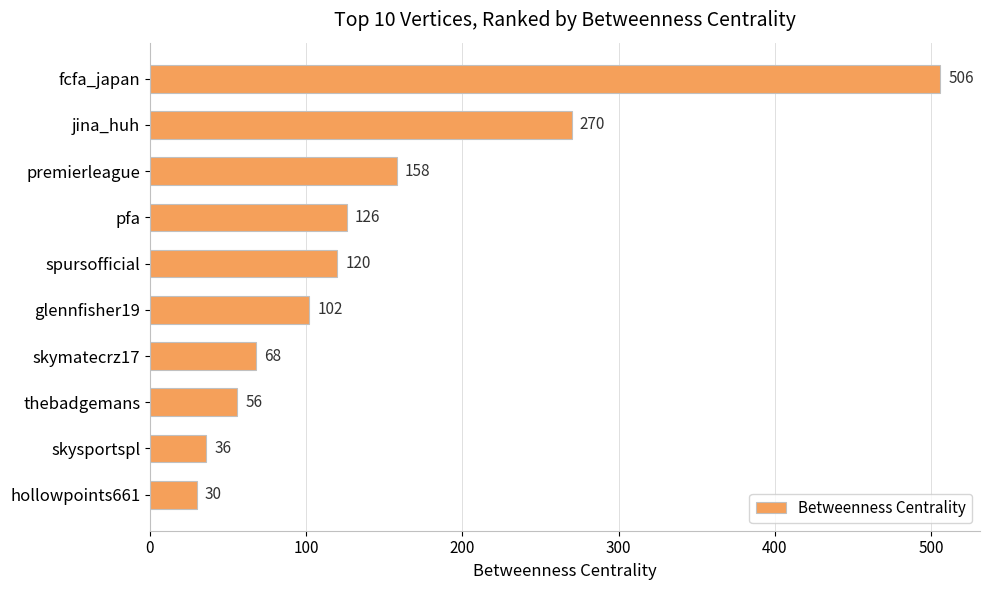

What is the average value?

147